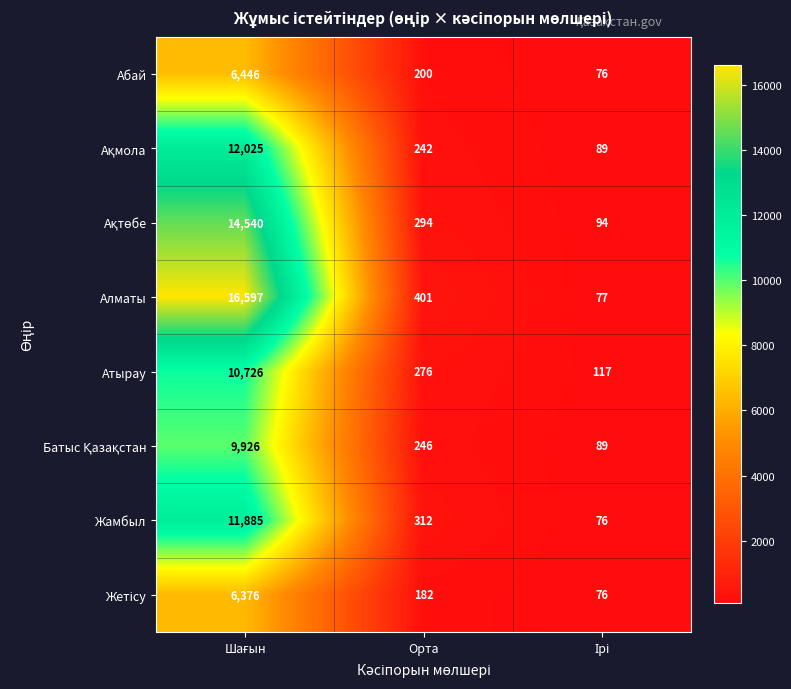

What is the difference between the maximum and second lowest values in the Абай series?

6246